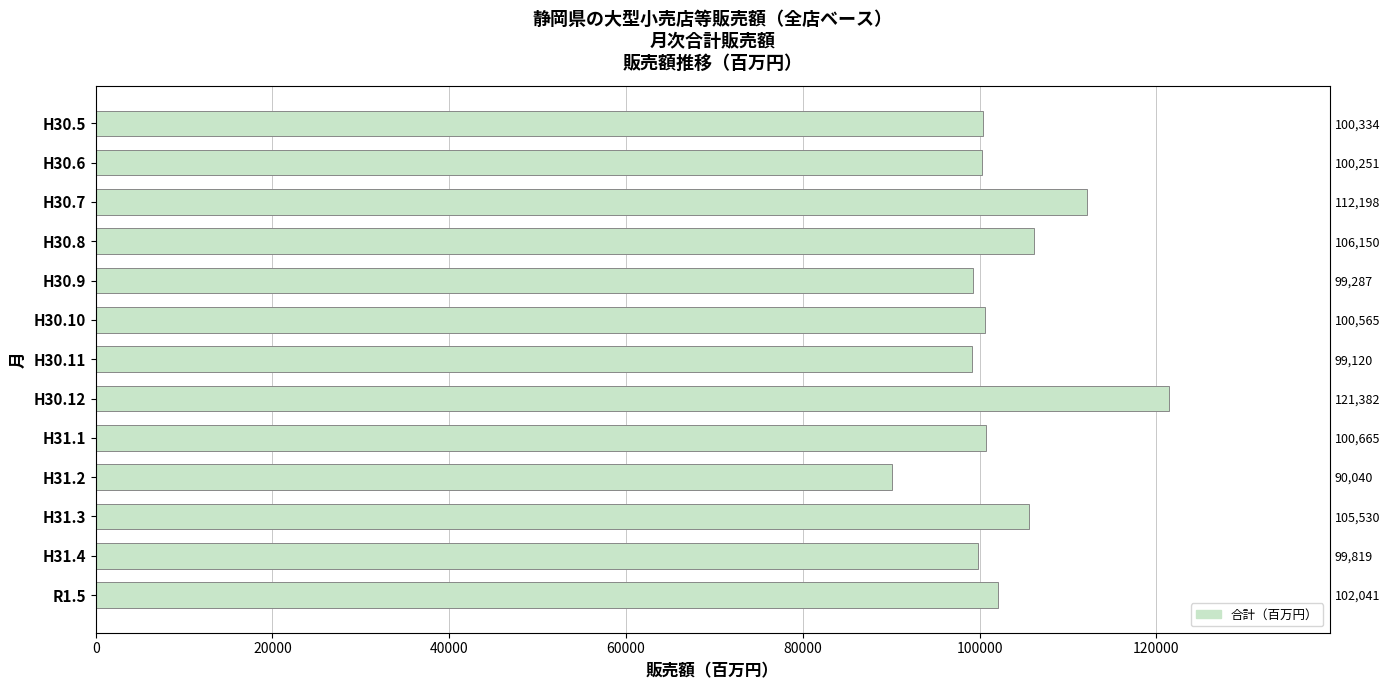

Are the bars horizontal?

Yes